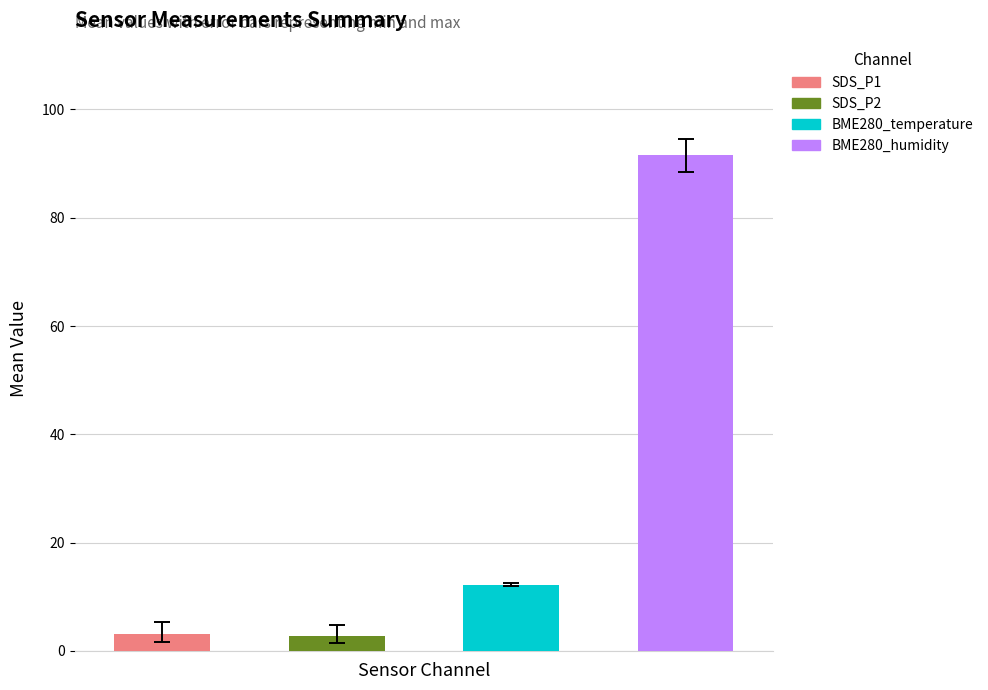

Rank the series by their maximum value, from highest to lowest.

BME280_humidity, BME280_temperature, SDS_P1, SDS_P2